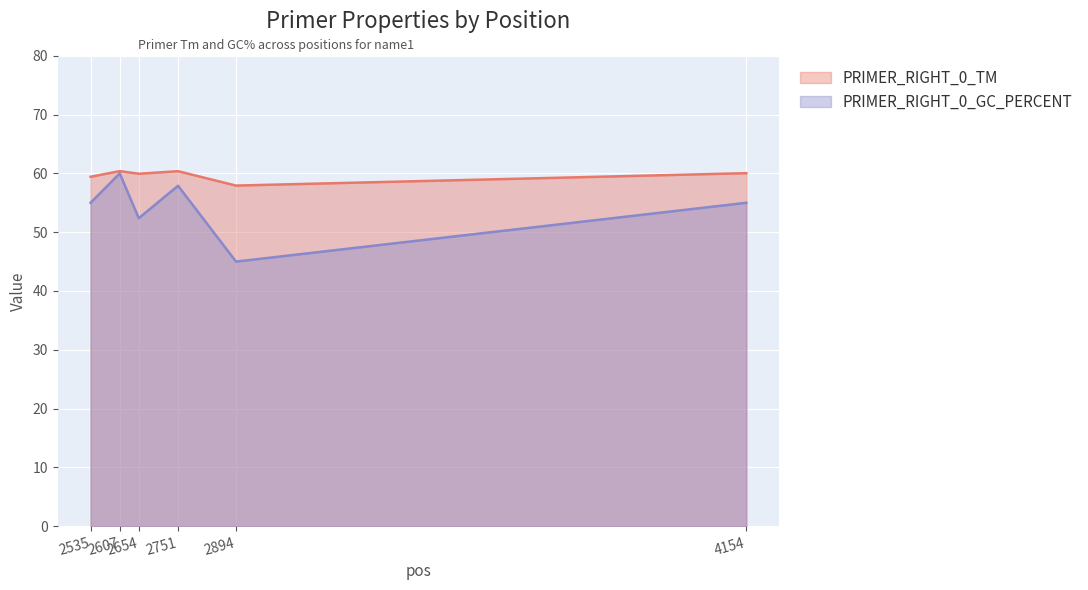

List the series in order of their overall mean, lowest first.

PRIMER_RIGHT_0_GC_PERCENT, PRIMER_RIGHT_0_TM